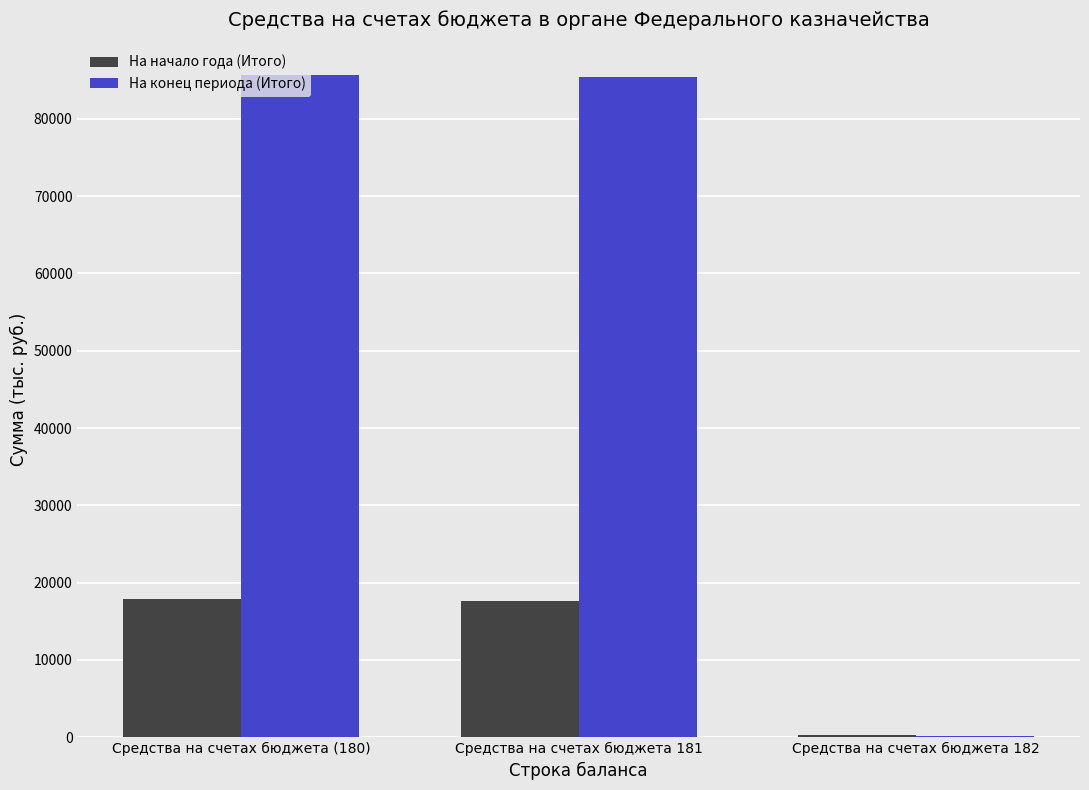

How many data points in На начало года (Итого) are above 17655?

2